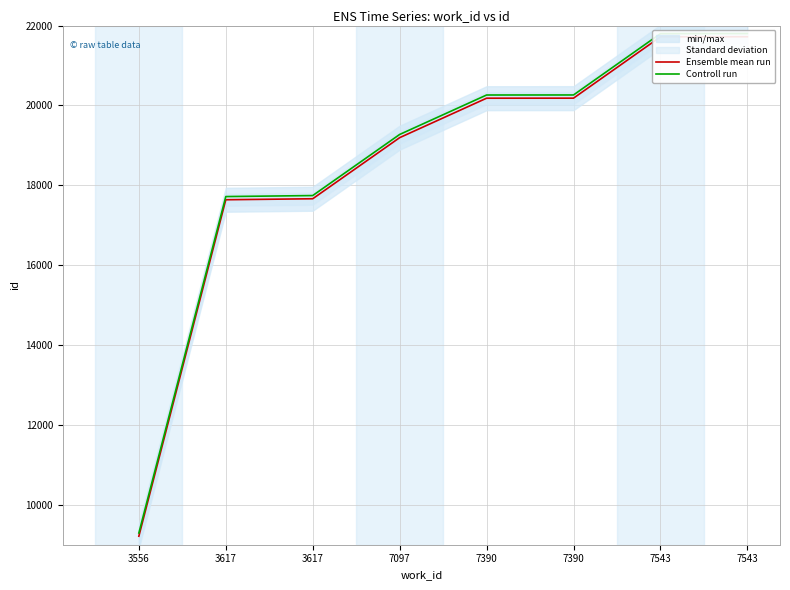

The Controll run series shows 8477 at 7543. True or false?

False